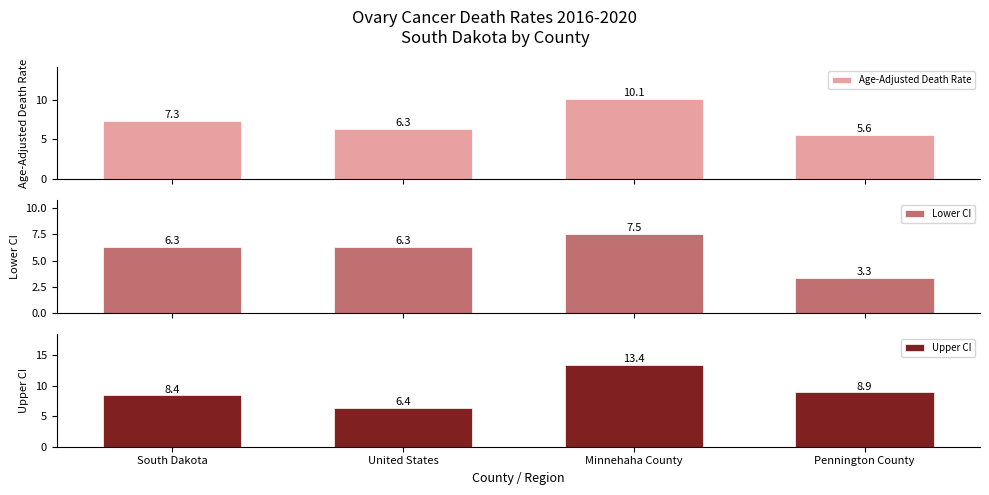

How many categories are shown in the chart?

4